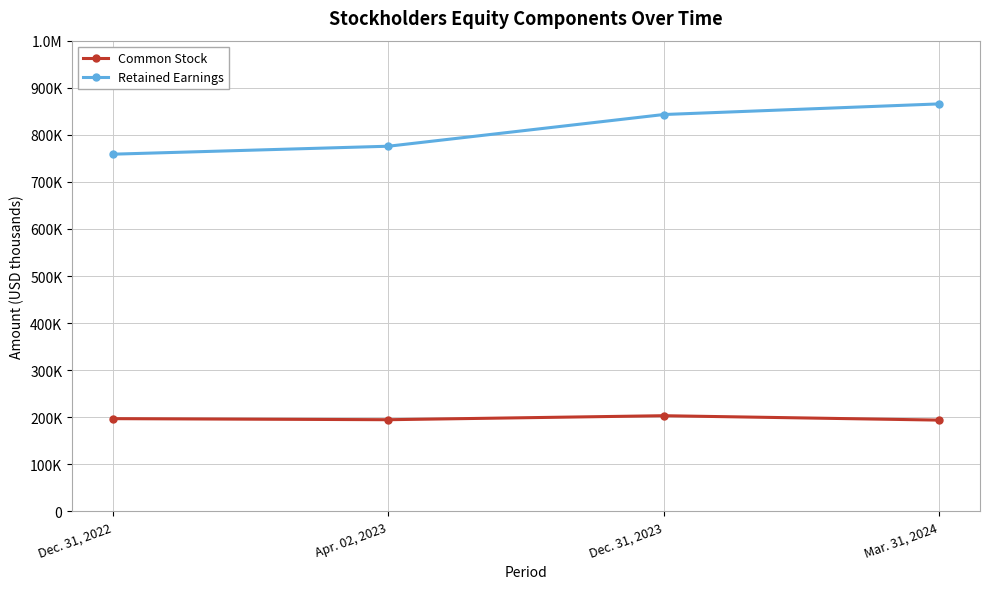

Is this an area chart (filled region under the line)?

No